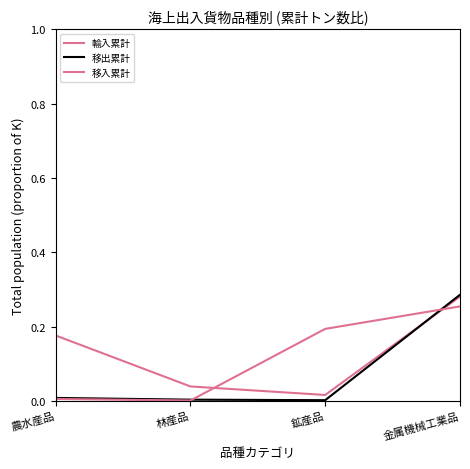

Does the chart have visible grid lines?

No